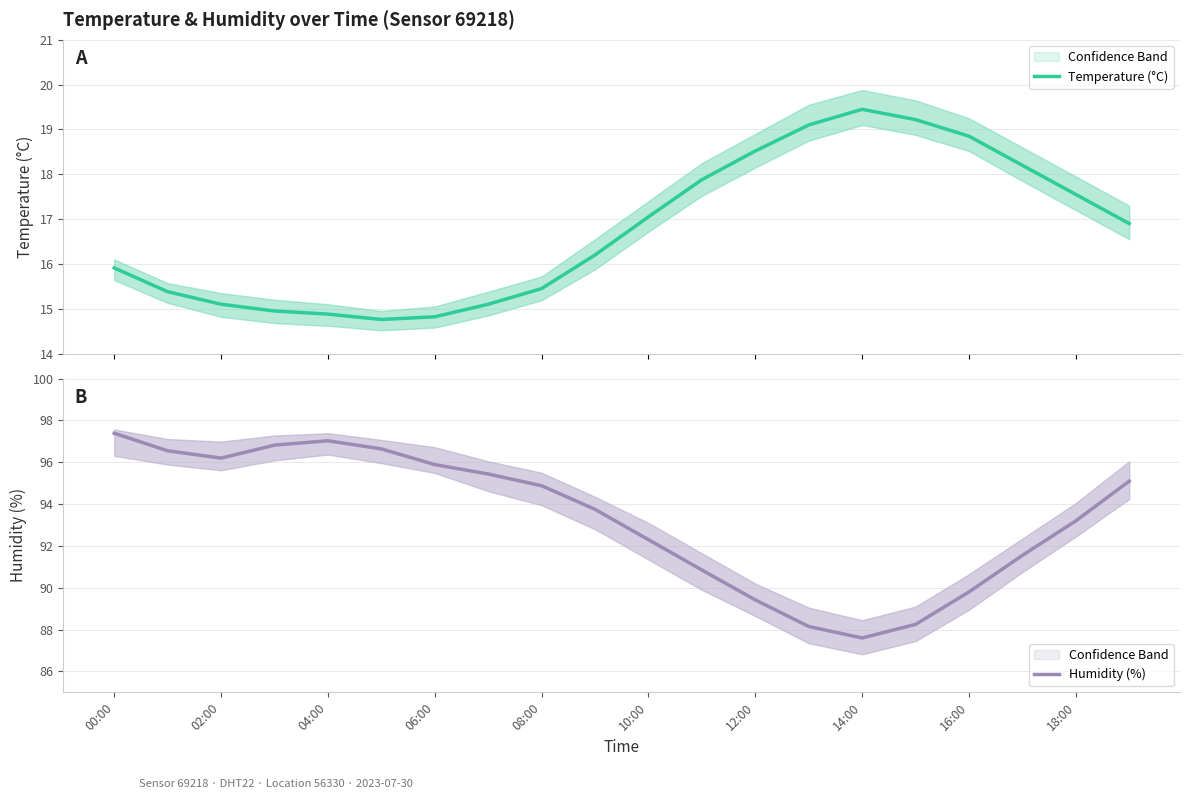

How many interior local valleys does the Humidity (%) series have?

2